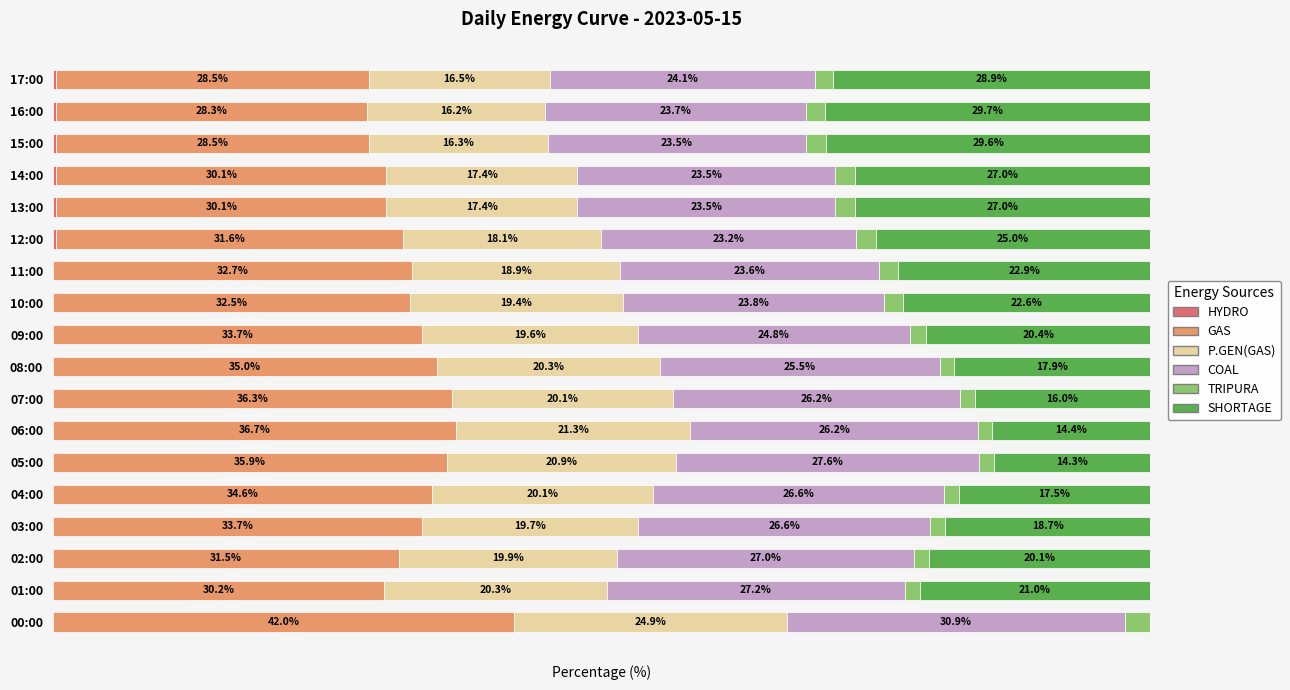

Reading left to right, what are all the values shown in this chart?

HYDRO: 0.0	0.0	0.0	0.0	0.0	0.0	0.0	0.0	0.0	0.0	0.0	0.0	0.3	0.3	0.3	0.3	0.3	0.3
GAS: 42.0	30.2	31.5	33.7	34.6	35.9	36.7	36.3	35.0	33.7	32.5	32.7	31.6	30.1	30.1	28.5	28.3	28.5
P.GEN(GAS): 24.9	20.3	19.9	19.7	20.1	20.9	21.3	20.1	20.3	19.6	19.4	18.9	18.1	17.4	17.4	16.3	16.2	16.5
COAL: 30.9	27.2	27.0	26.6	26.6	27.6	26.2	26.2	25.5	24.8	23.8	23.6	23.2	23.5	23.5	23.5	23.7	24.1
TRIPURA: 2.3	1.3	1.4	1.3	1.3	1.4	1.3	1.3	1.3	1.5	1.7	1.8	1.8	1.8	1.8	1.9	1.7	1.7
SHORTAGE: 0.0	21.0	20.1	18.7	17.5	14.3	14.4	16.0	17.9	20.4	22.6	22.9	25.0	27.0	27.0	29.6	29.7	28.9